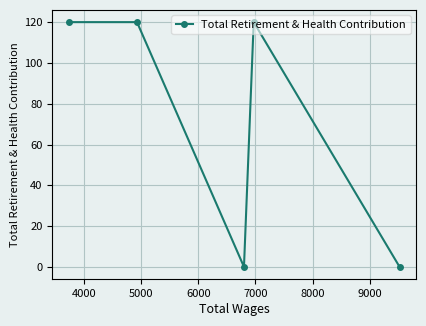

What is the sum of all values?

360